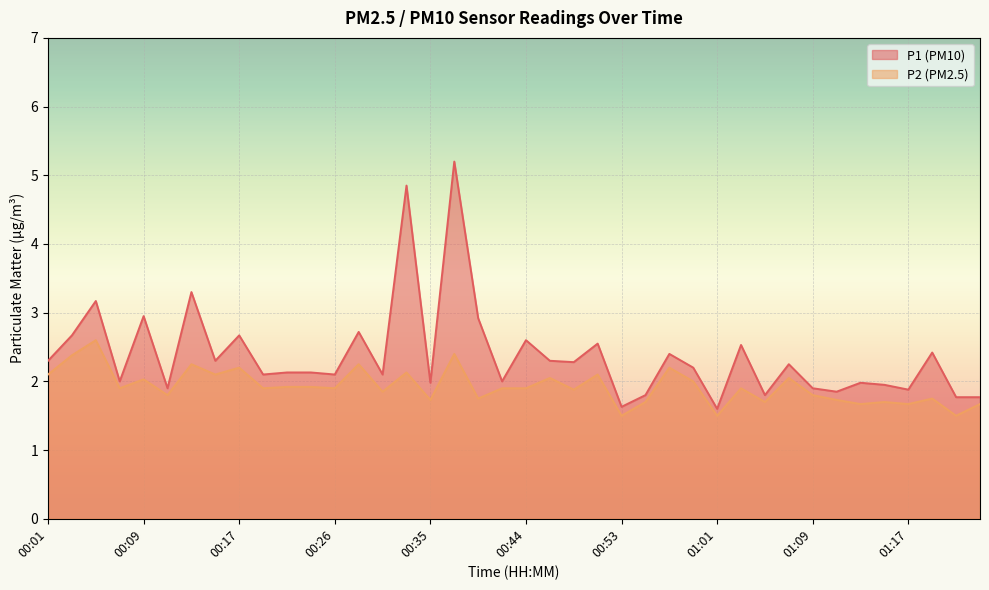

True or false: P1 and P2 intersect in this chart.

False